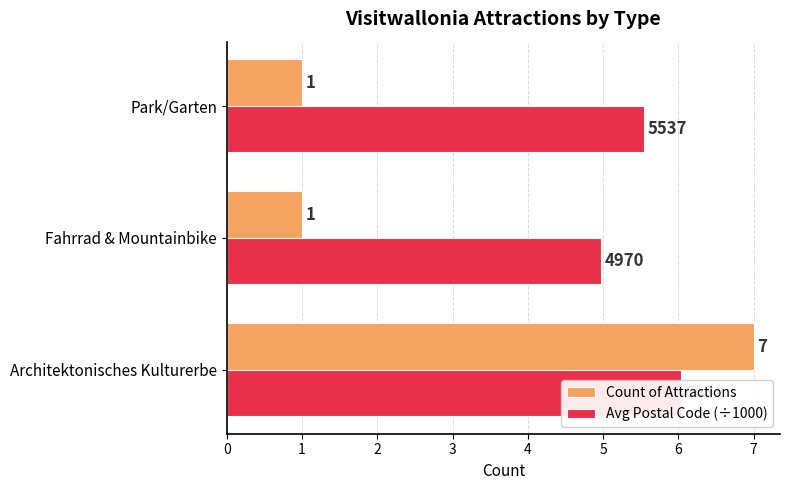

Does the chart contain any negative values?

No